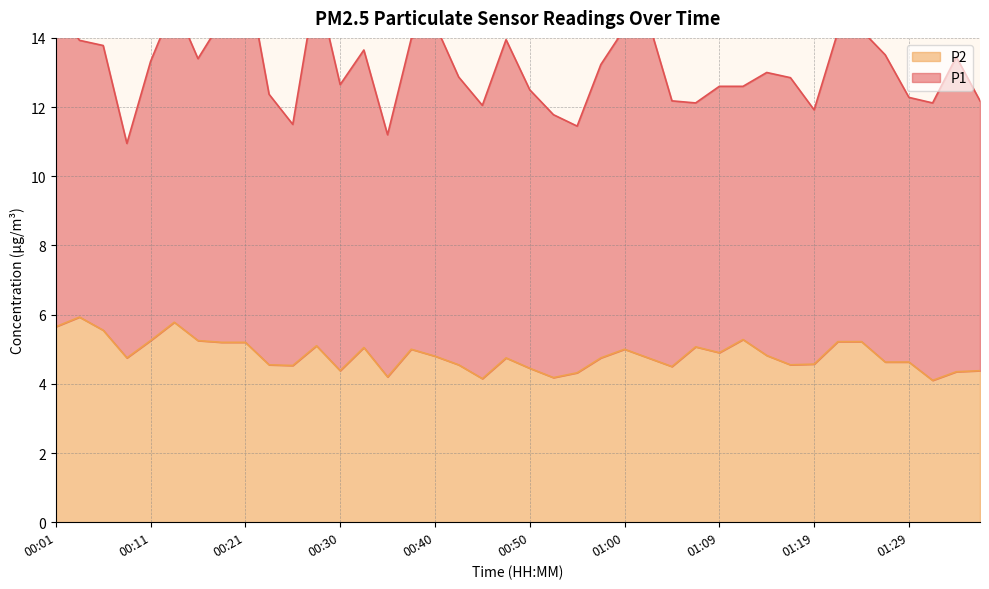

Reading left to right, transcribe all the data shown in this chart.

5.7	5.9	5.5	4.8	5.2	5.8	5.2	5.2	5.2	4.5	4.5	5.1	4.4	5.0	4.2	5.0	4.8	4.5	4.2	4.8	4.5	4.2	4.3	4.8	5.0	4.8	4.5	5.1	4.9	5.3	4.8	4.5	4.6	5.2	5.2	4.6	4.6	4.1	4.3	4.4